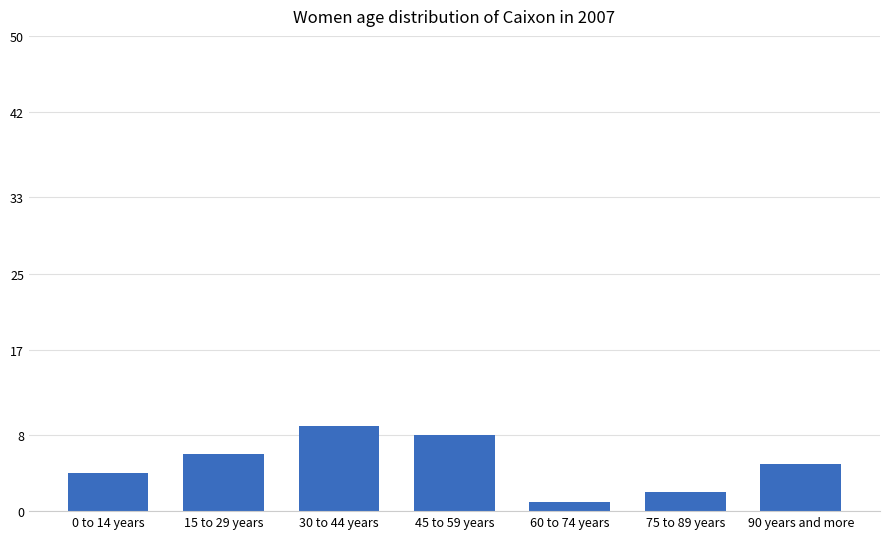

What is the difference between the second highest and minimum values?

7